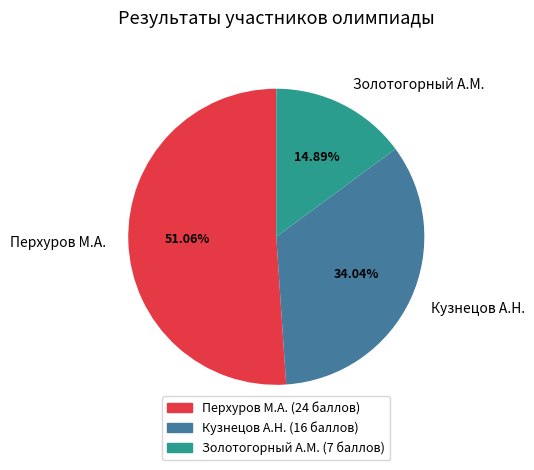

What is the total percentage of Перхуров М.А. and Кузнецов А.Н.?

85.1%